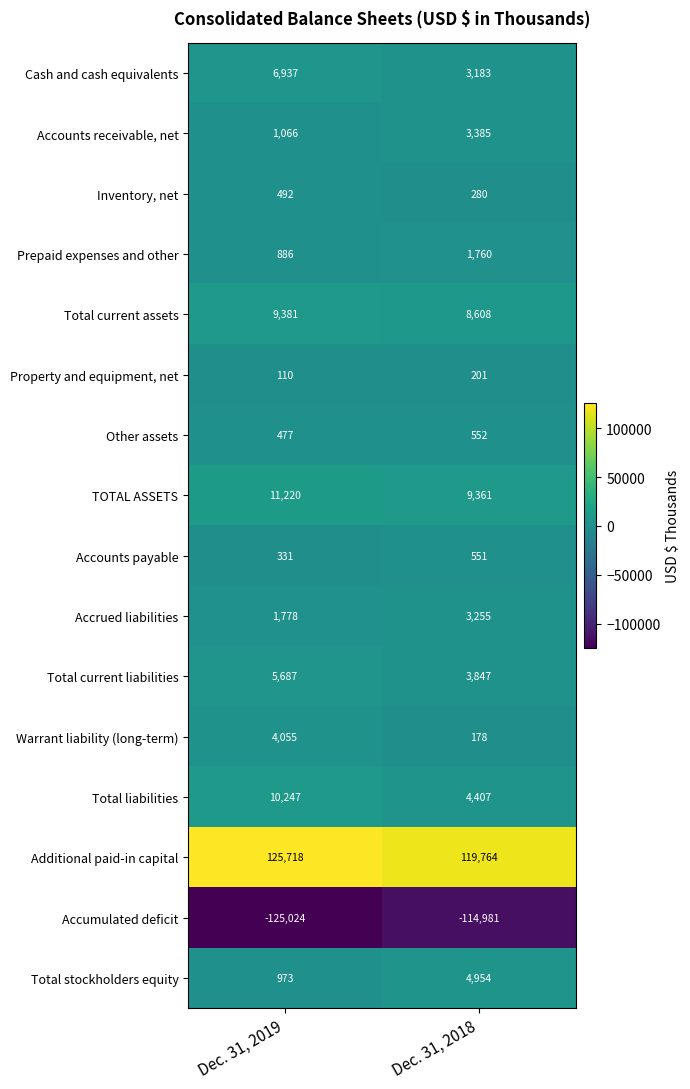

How many categories are shown in the chart?

2